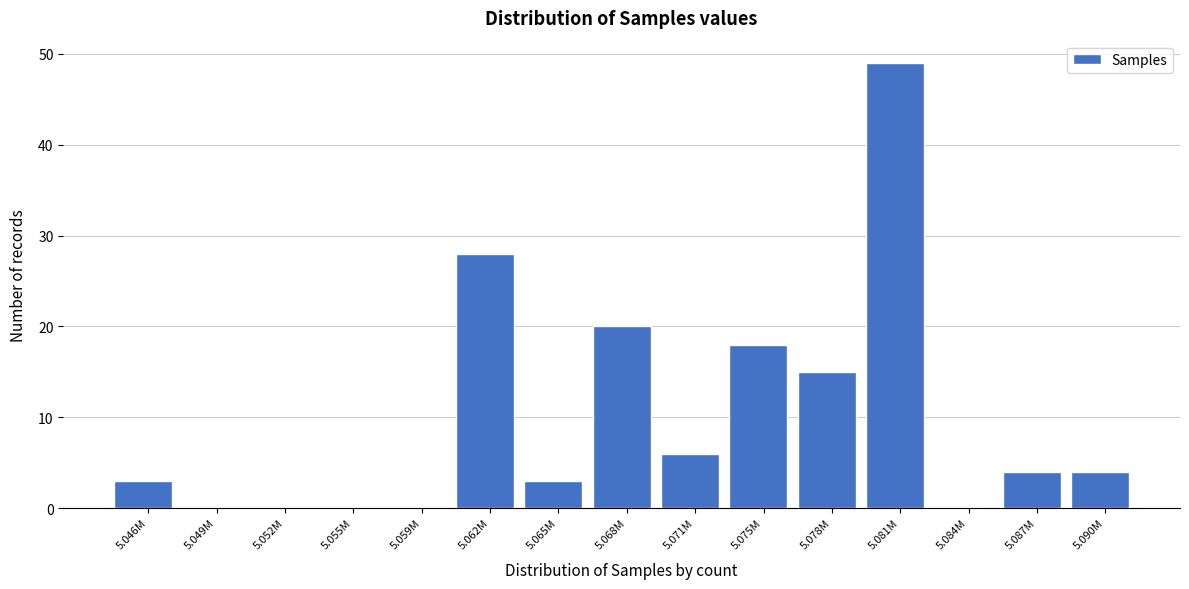

Reading left to right, list all the values displayed in this chart.

5.046M=3	5.049M=0	5.052M=0	5.055M=0	5.059M=0	5.062M=28	5.065M=3	5.068M=20	5.071M=6	5.075M=18	5.078M=15	5.081M=49	5.084M=0	5.087M=4	5.090M=4